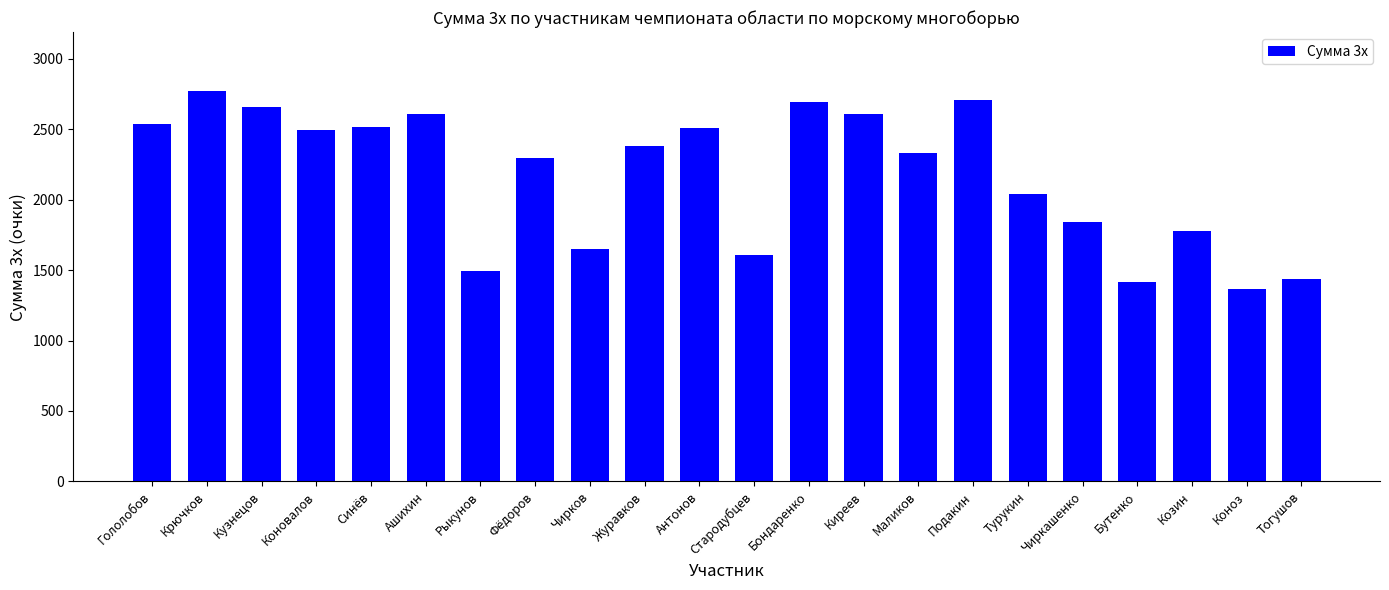

What is the change in value from Стародубцев to Киреев?

+998